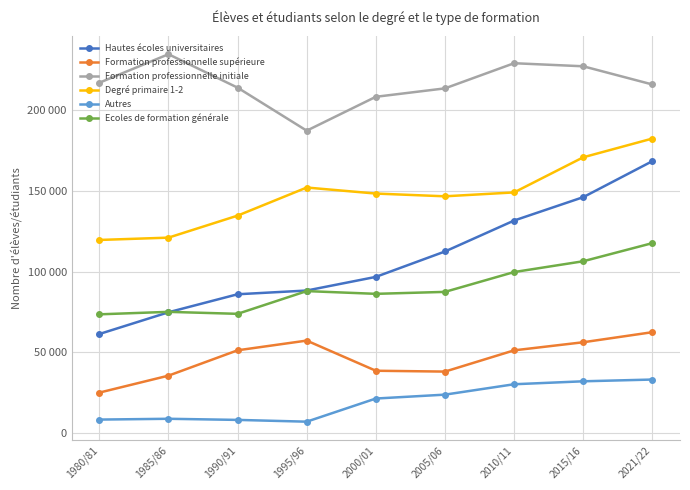

What position from the left is 1995/96?

4